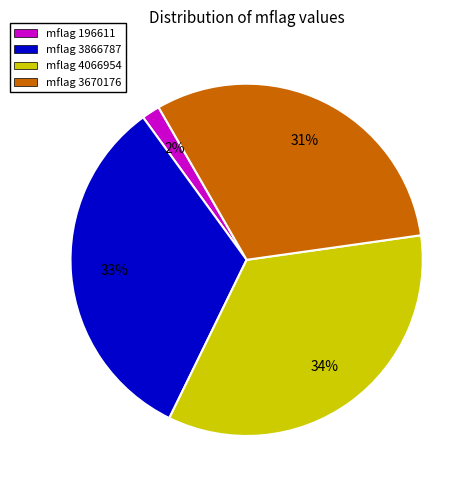

Combined, do mflag 196611 and mflag 4066954 account for over 50%?

No